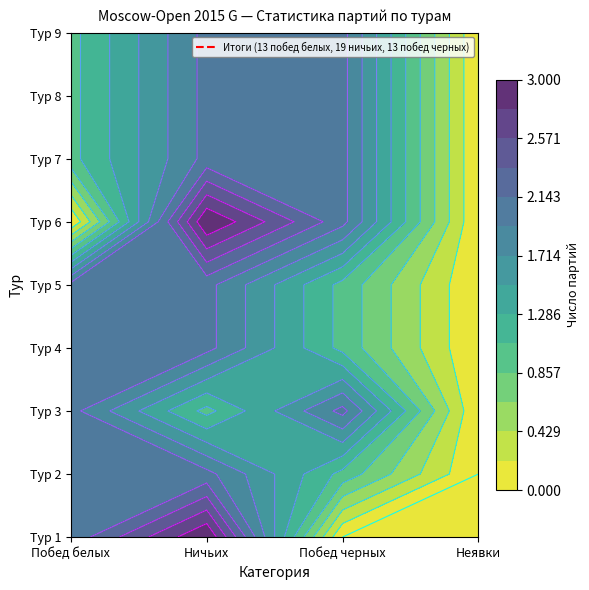

What is the maximum value for 2?

2